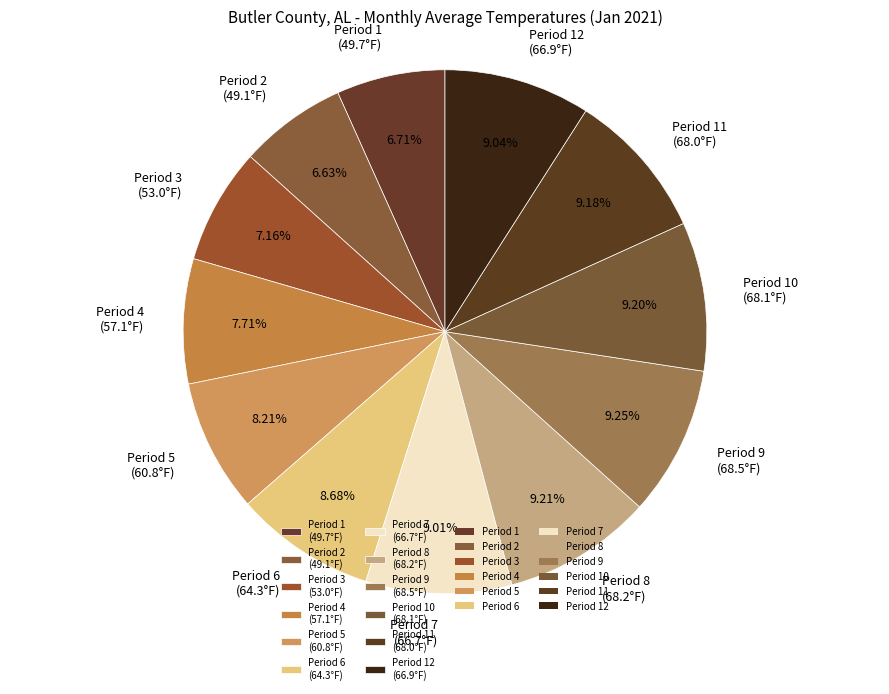

Does any single category account for the majority?

No